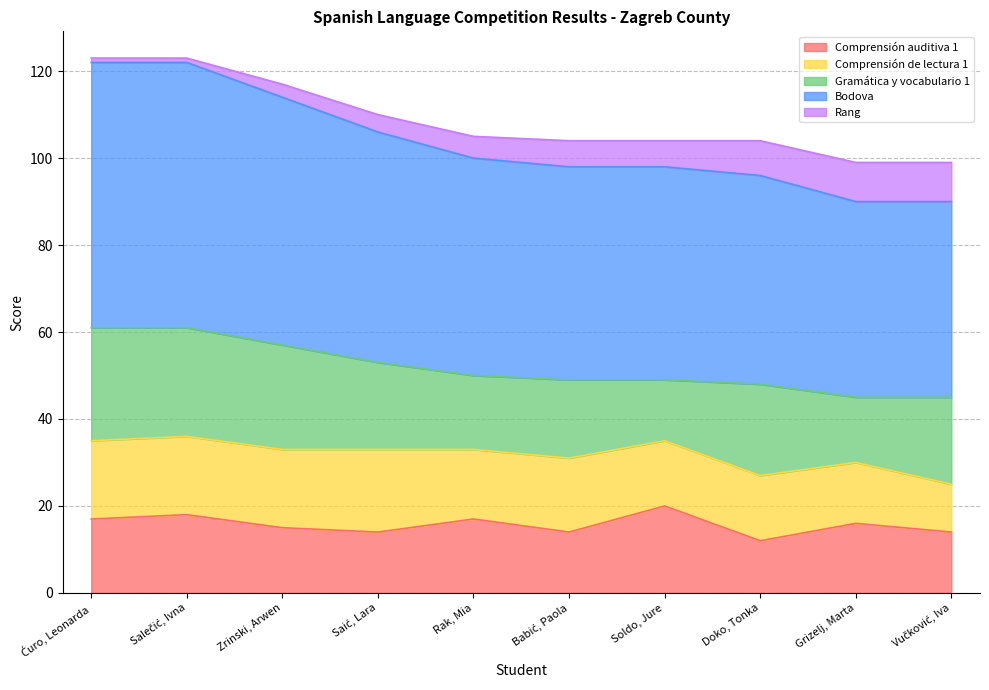

Reading left to right, transcribe all the data shown in this chart.

Comprensión auditiva 1: Ćuro, Leonarda=17	Salečić, Ivna=18	Zrinski, Arwen=15	Saić, Lara=14	Rak, Mia=17	Babić, Paola=14	Soldo, Jure=20	Doko, Tonka=12	Grizelj, Marta=16	Vučković, Iva=14
Comprensión de lectura 1: Ćuro, Leonarda=18	Salečić, Ivna=18	Zrinski, Arwen=18	Saić, Lara=19	Rak, Mia=16	Babić, Paola=17	Soldo, Jure=15	Doko, Tonka=15	Grizelj, Marta=14	Vučković, Iva=11
Gramática y vocabulario 1: Ćuro, Leonarda=26	Salečić, Ivna=25	Zrinski, Arwen=24	Saić, Lara=20	Rak, Mia=17	Babić, Paola=18	Soldo, Jure=14	Doko, Tonka=21	Grizelj, Marta=15	Vučković, Iva=20
Bodova: Ćuro, Leonarda=61	Salečić, Ivna=61	Zrinski, Arwen=57	Saić, Lara=53	Rak, Mia=50	Babić, Paola=49	Soldo, Jure=49	Doko, Tonka=48	Grizelj, Marta=45	Vučković, Iva=45
Rang: Ćuro, Leonarda=1	Salečić, Ivna=1	Zrinski, Arwen=3	Saić, Lara=4	Rak, Mia=5	Babić, Paola=6	Soldo, Jure=6	Doko, Tonka=8	Grizelj, Marta=9	Vučković, Iva=9